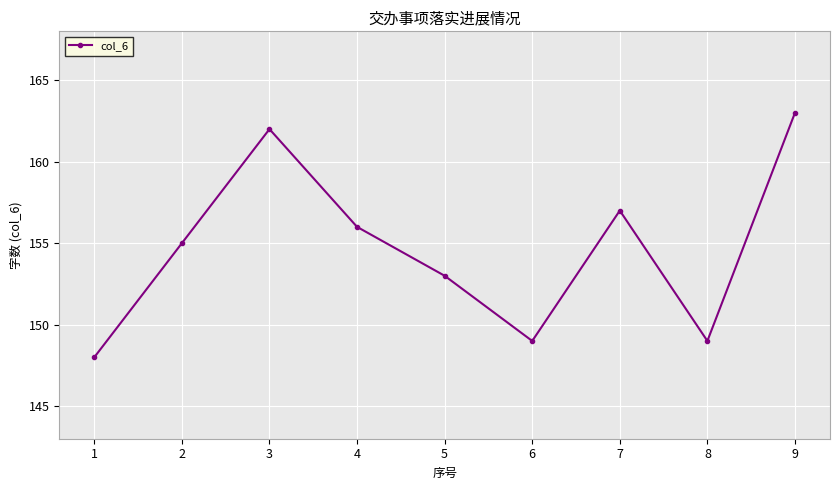

Is it true that the value at 2 is 271?

False